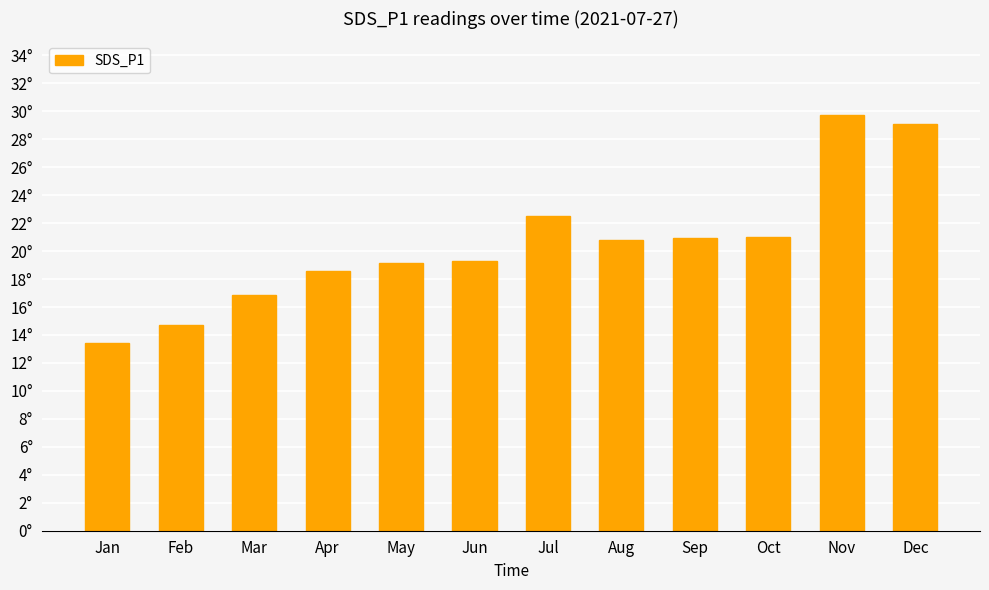

Are the bars horizontal?

No